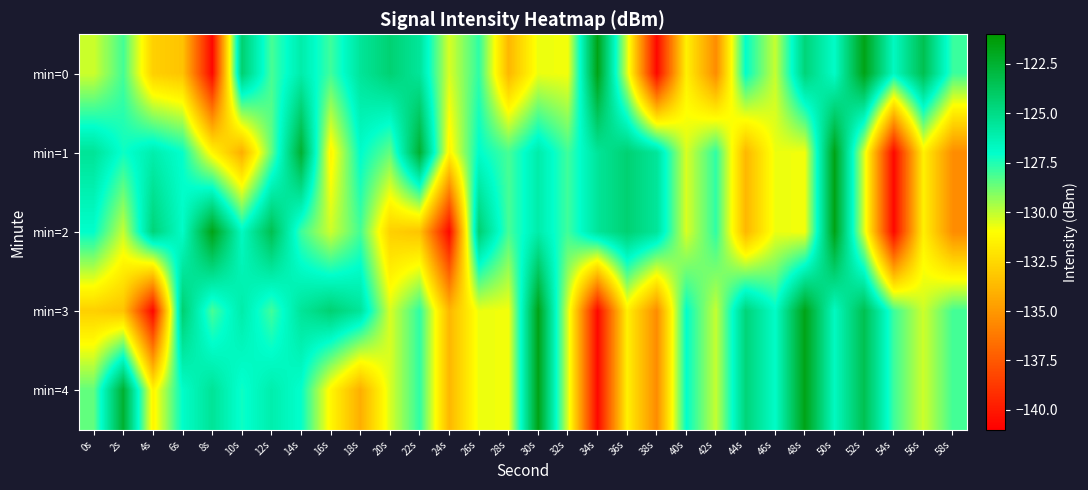

At 28s, list the series in order from smallest to largest.

min=0, min=3, min=4, min=1, min=2